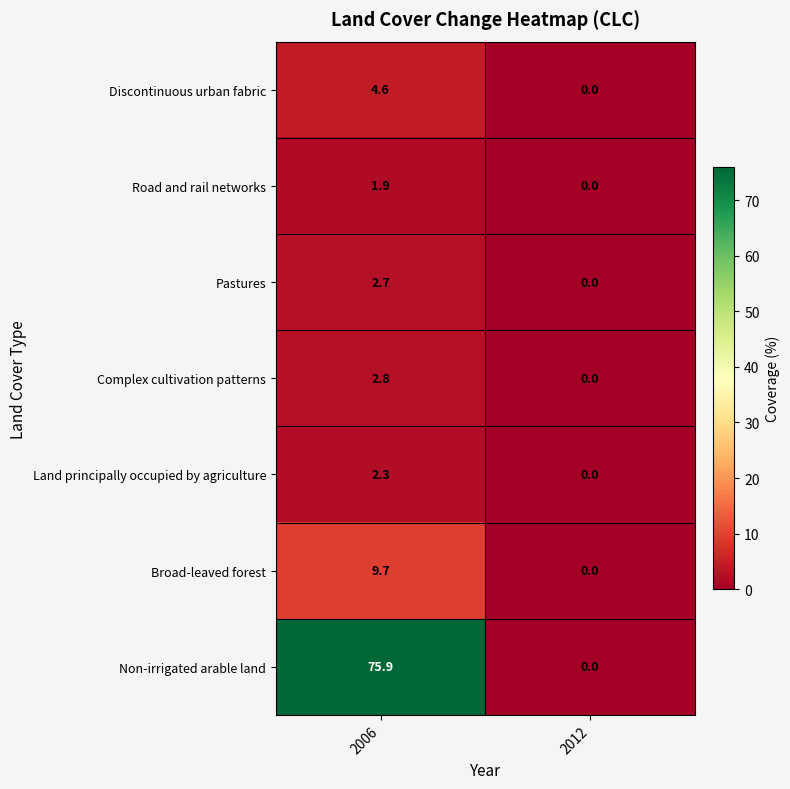

What is the sum of all Pastures values?

2.7